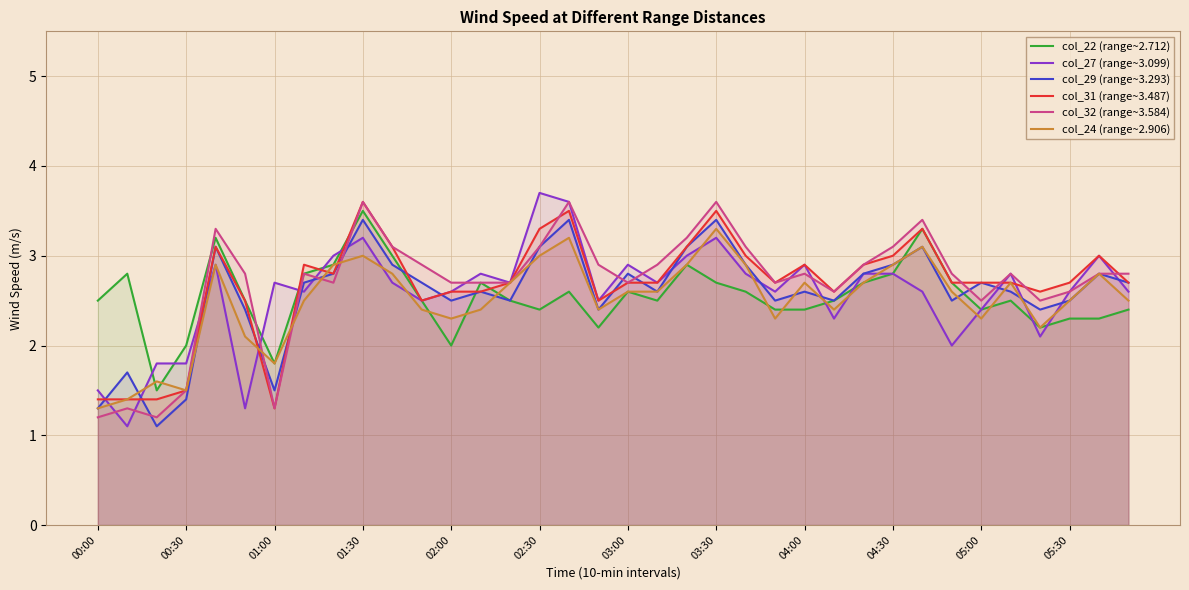

Count the number of categories in the chart.

36